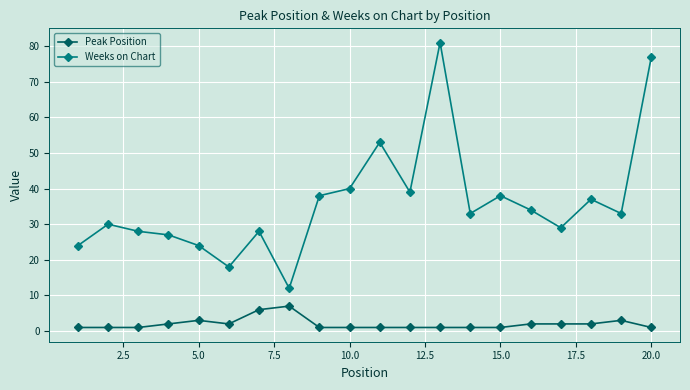

List the series in order of their peak value, highest first.

Weeks on Chart, Peak Position